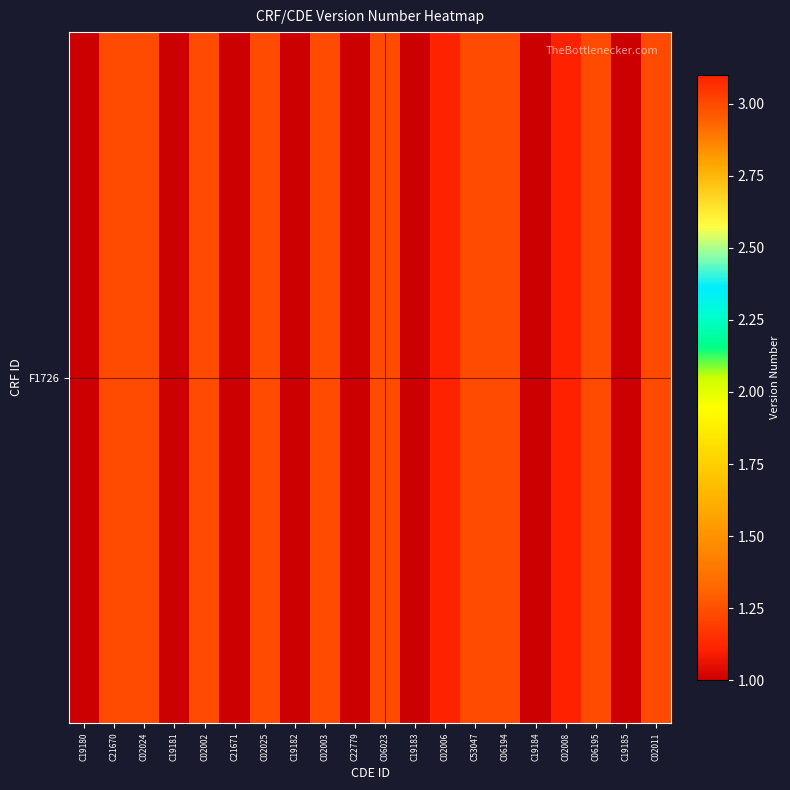

True or false: the data shows 5.2 at C02006.

False